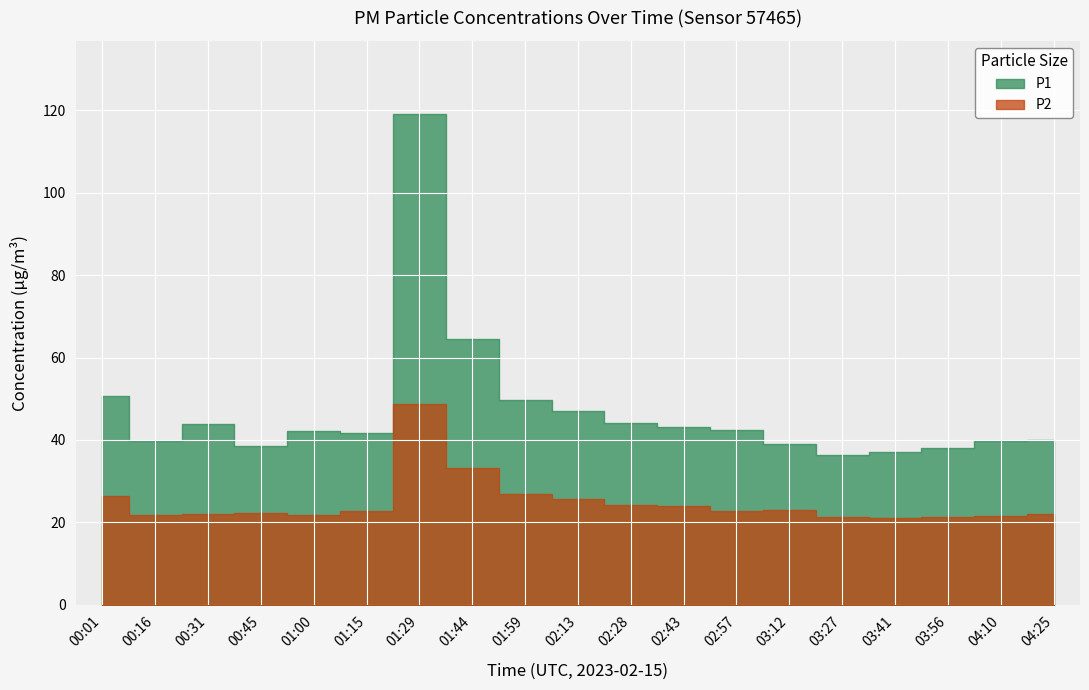

Which label corresponds to the smallest value in the chart?

03:41